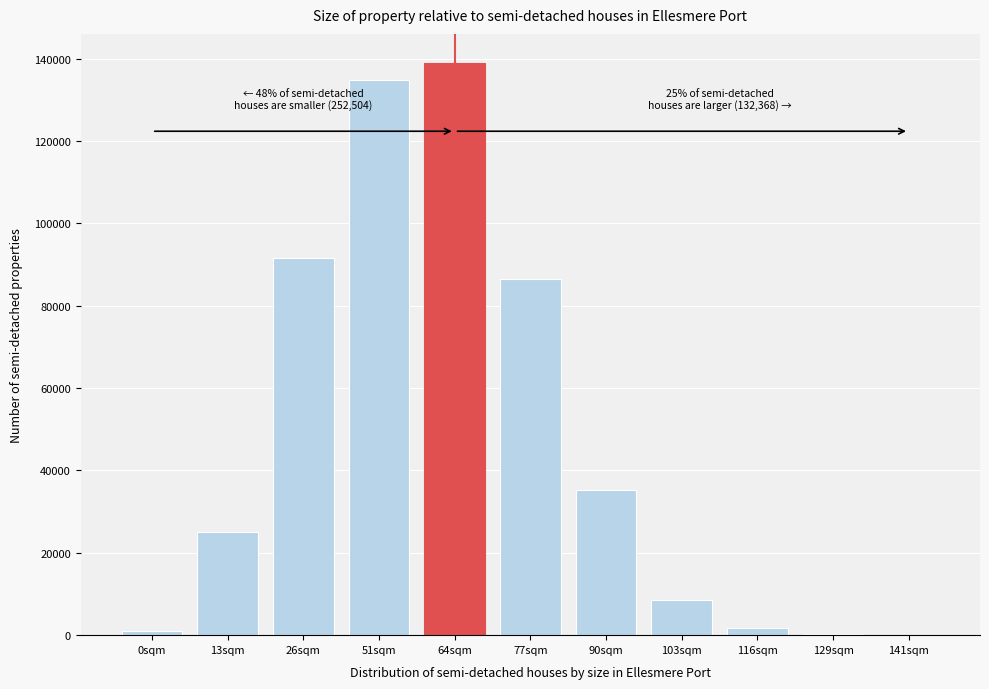

What is the maximum value shown in the chart?

139065